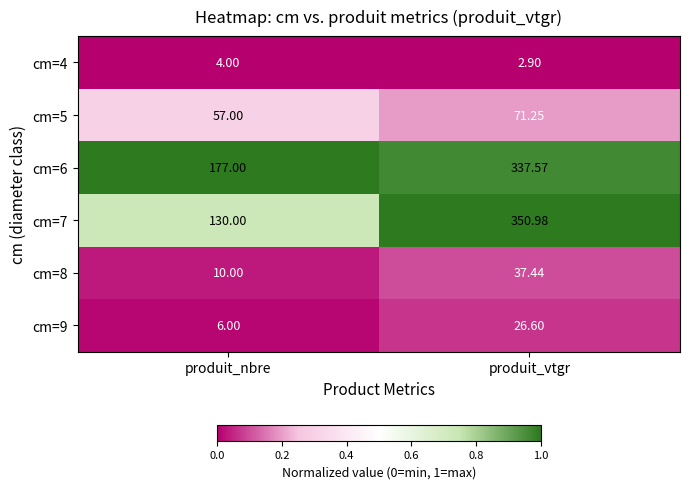

Between produit_nbre and produit_vtgr, which series saw the biggest shift?

cm=7